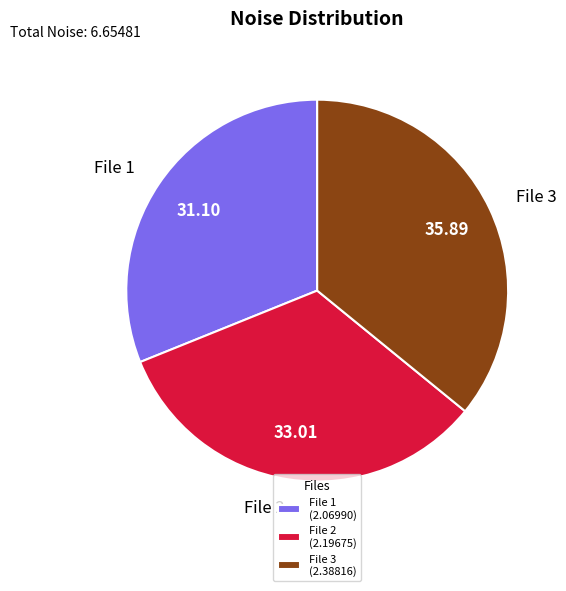

Does any single category account for the majority?

No